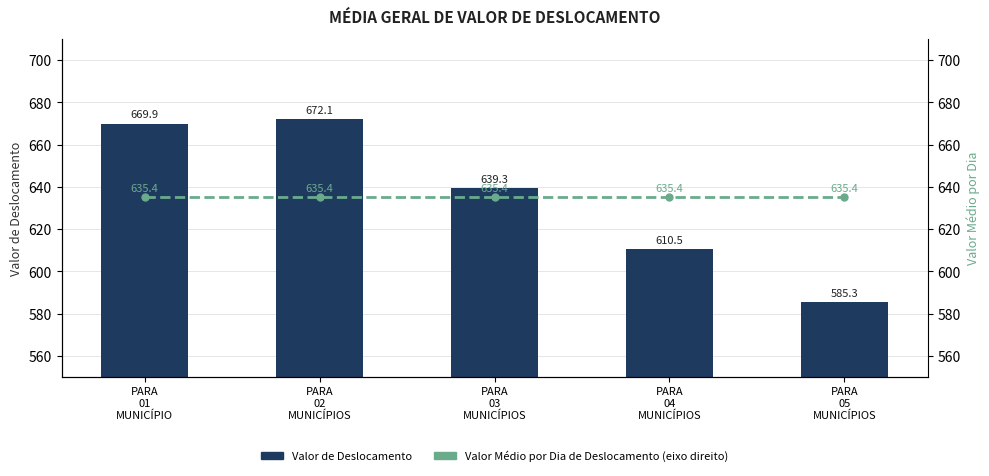

What value does the Valor de Deslocamento series have at PARA
02
MUNICÍPIOS?

672.1